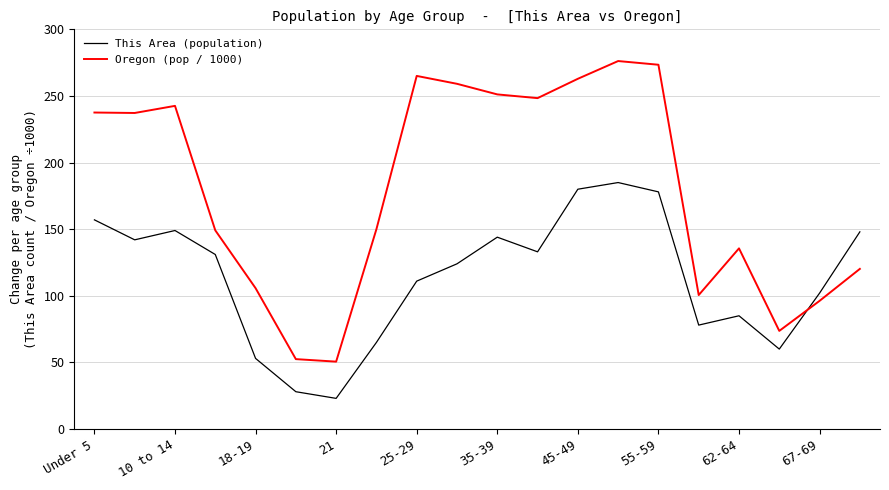

Which series ends up on top after the final intersection of Oregon (pop / 1000) and This Area (population)?

This Area (population)